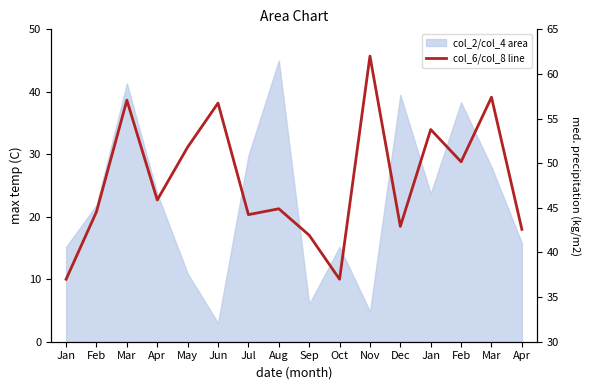

Reading right to left, extract all data points from this chart.

Apr=42.6	Mar=57.4	Feb=50.2	Jan=53.8	Dec=42.9	Nov=62.0	Oct=37.0	Sep=41.9	Aug=44.9	Jul=44.2	Jun=56.7	May=51.8	Apr=45.9	Mar=57.1	Feb=44.6	Jan=37.0